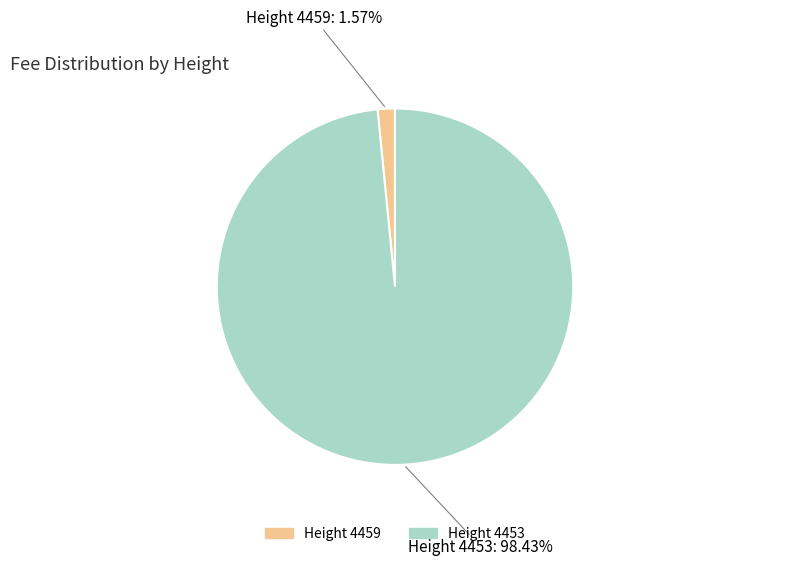

Between Height 4459 and Height 4453, which is larger?

Height 4453